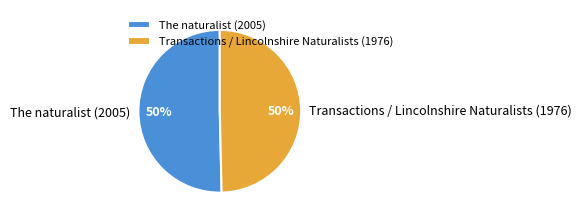

To the nearest percent, what portion does Transactions / Lincolnshire Naturalists (1976) represent?

50%